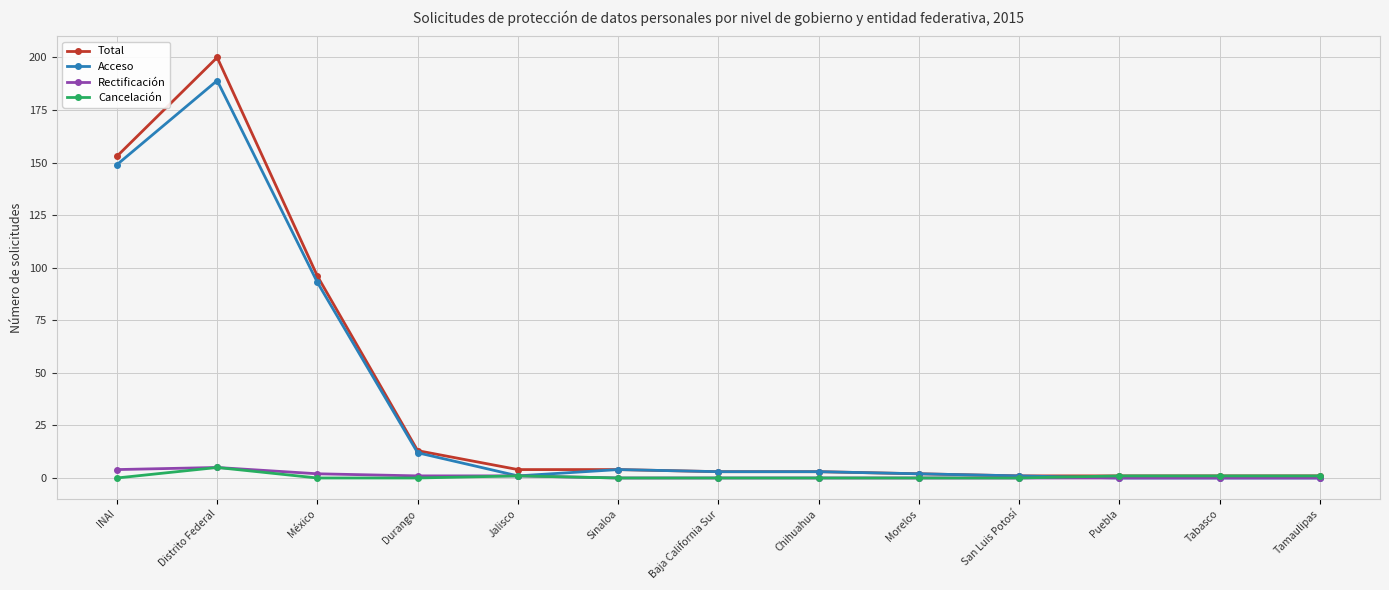

Where is the first local maximum for Cancelación?

Distrito Federal